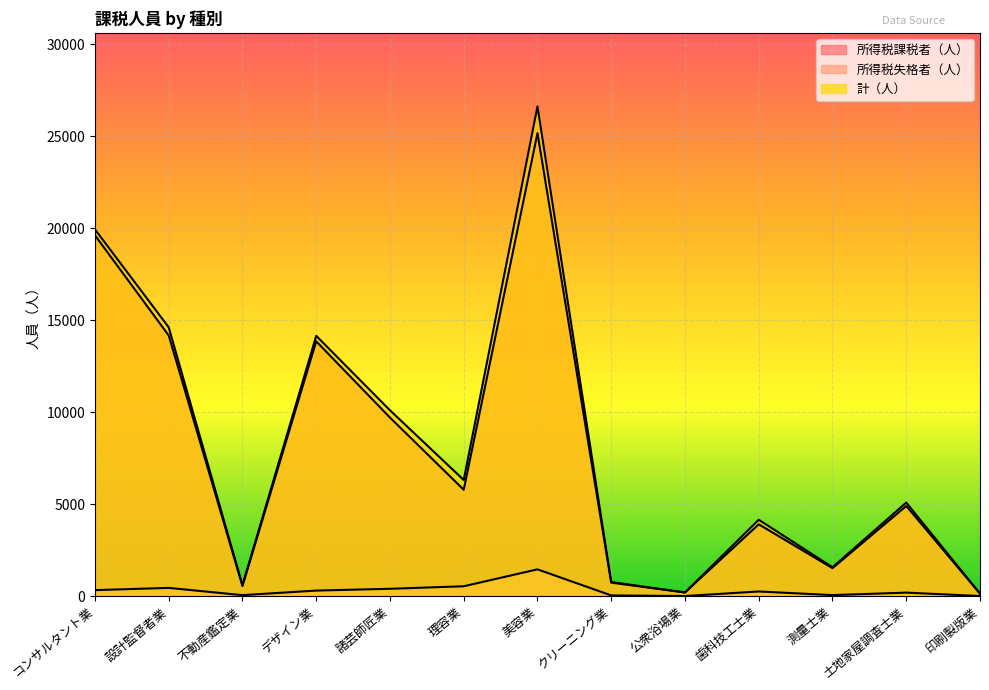

List the labels in order of 所得税失格者（人） value, largest first.

美容業, 理容業, 設計監督者業, 諸芸師匠業, コンサルタント業, デザイン業, 歯科技工士業, 土地家屋調査士業, 測量士業, 不動産鑑定業, クリーニング業, 印刷製版業, 公衆浴場業